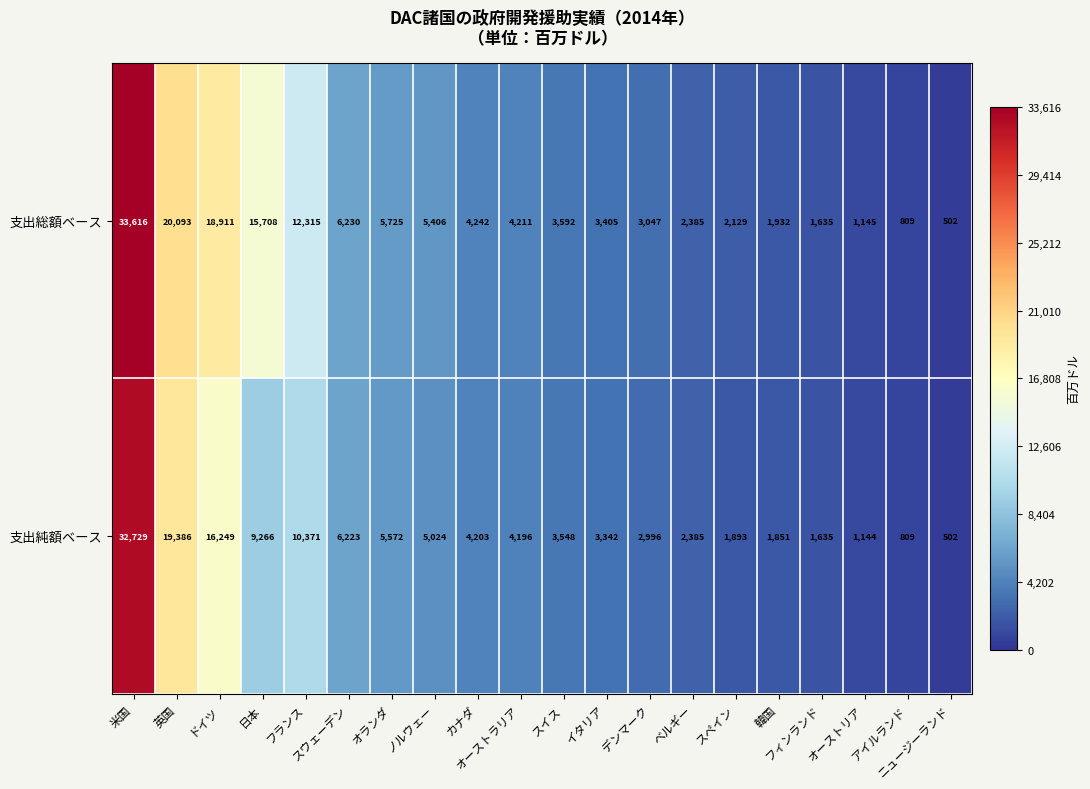

What is the sum of all 支出総額ベース values?

147038